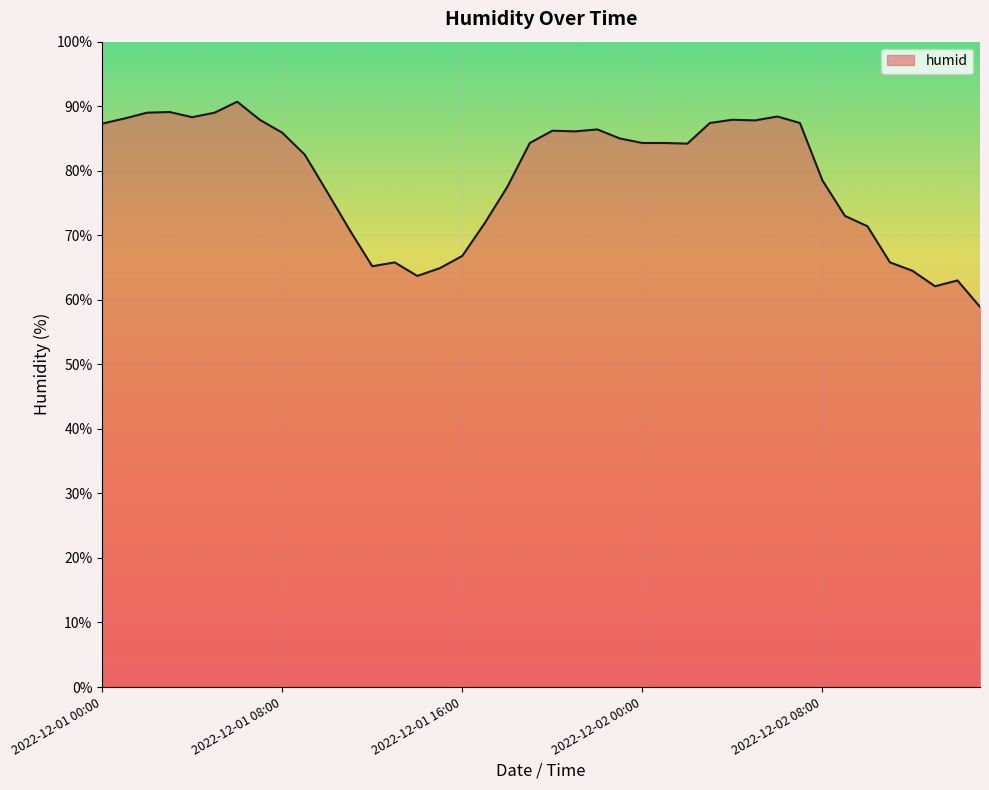

What is the difference between the maximum and minimum values?

31.8